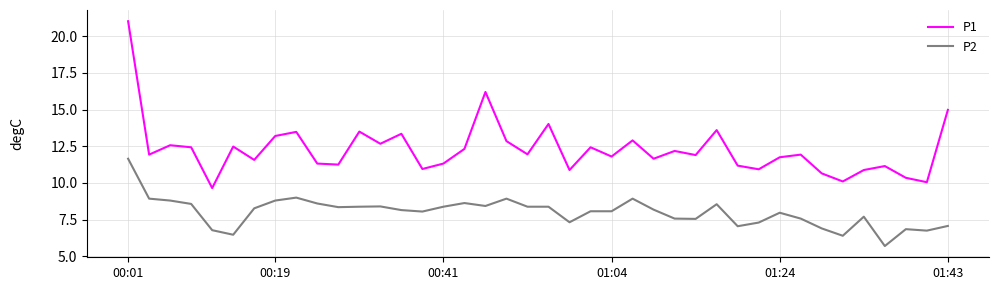

True or false: P2 and P1 intersect in this chart.

False